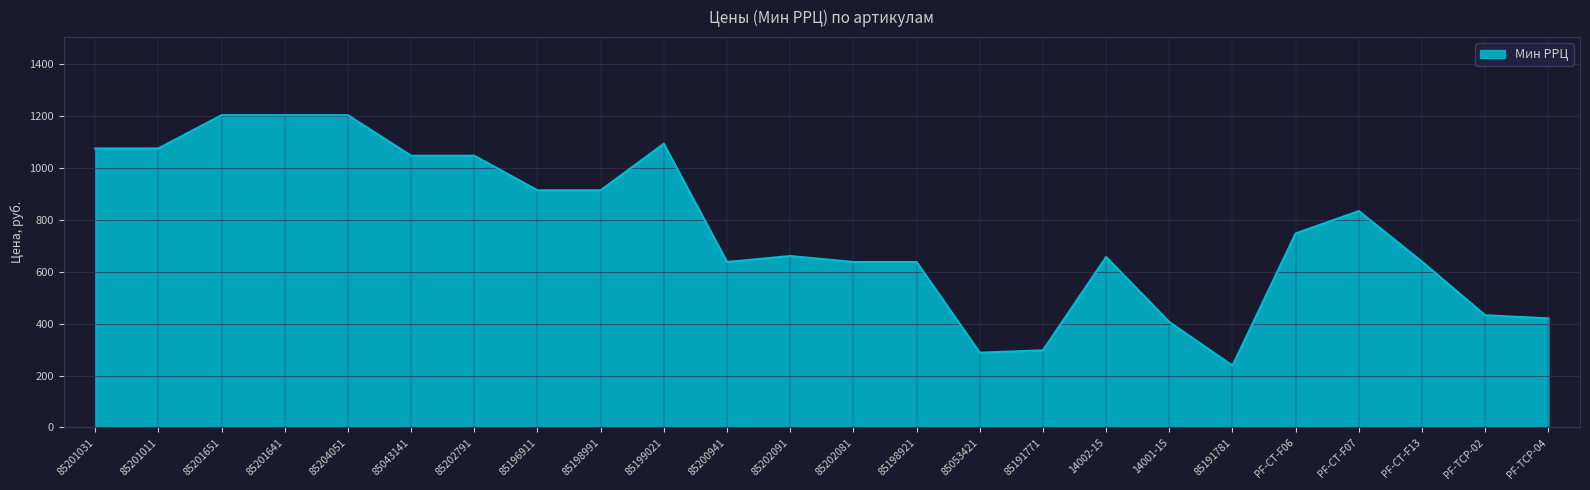

Does the chart display data point markers on the line(s)?

No